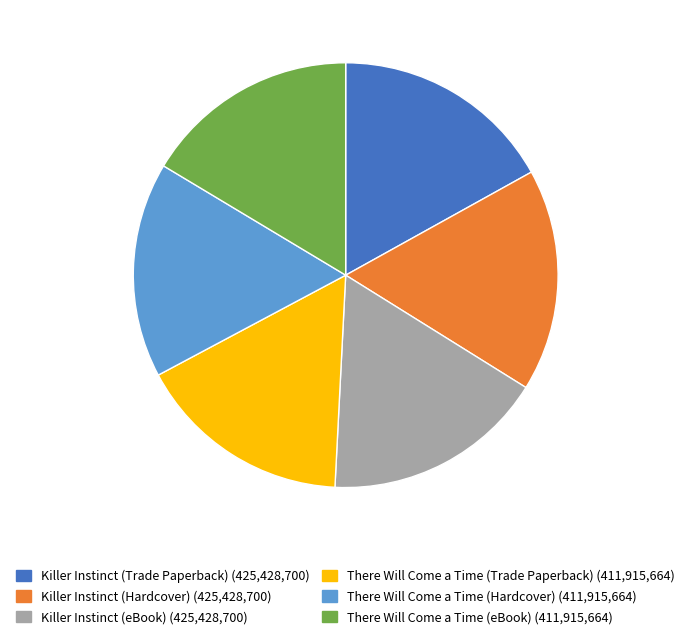

Is there a majority slice in this chart?

No